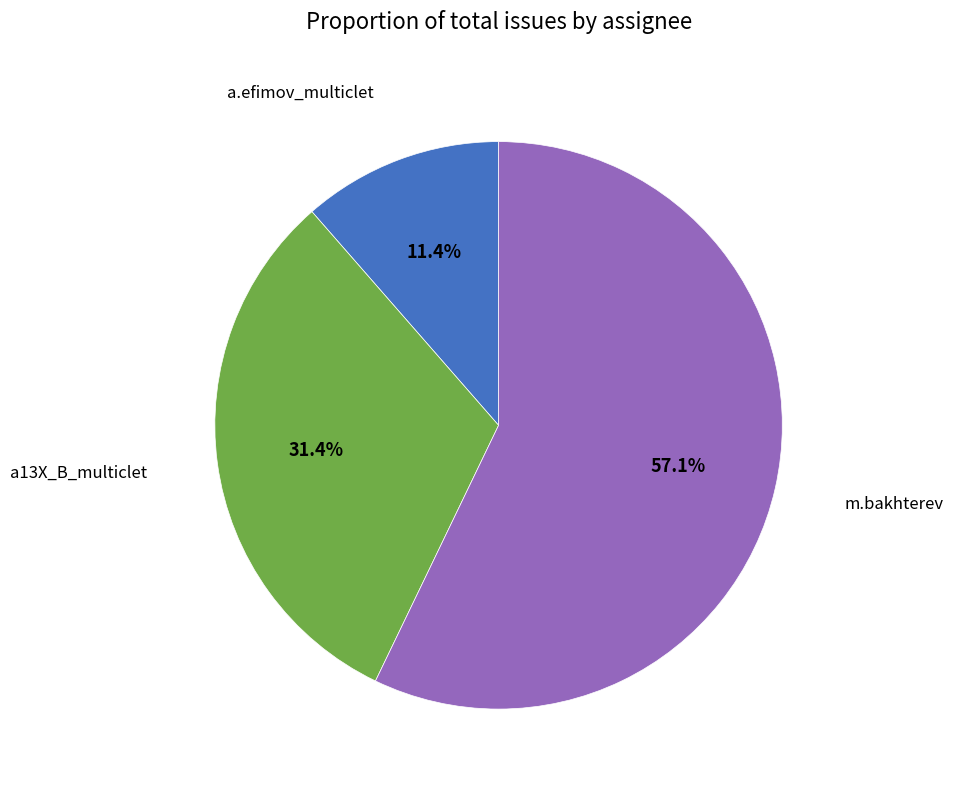

Is there any slice that represents more than half of the pie?

Yes